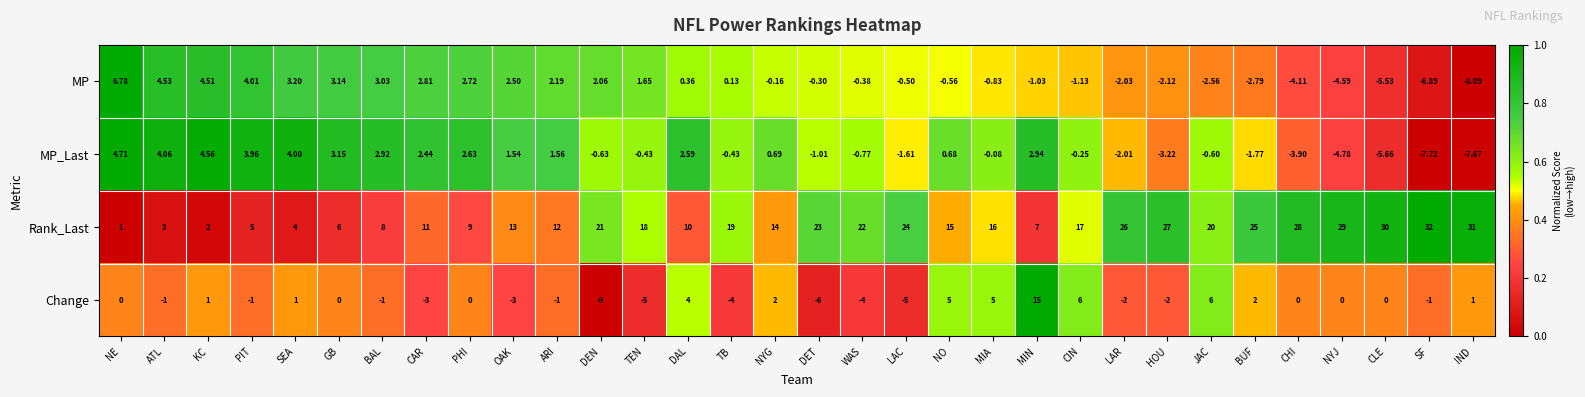

List the series in order of their peak value, highest first.

Rank_Last, Change, MP, MP_Last